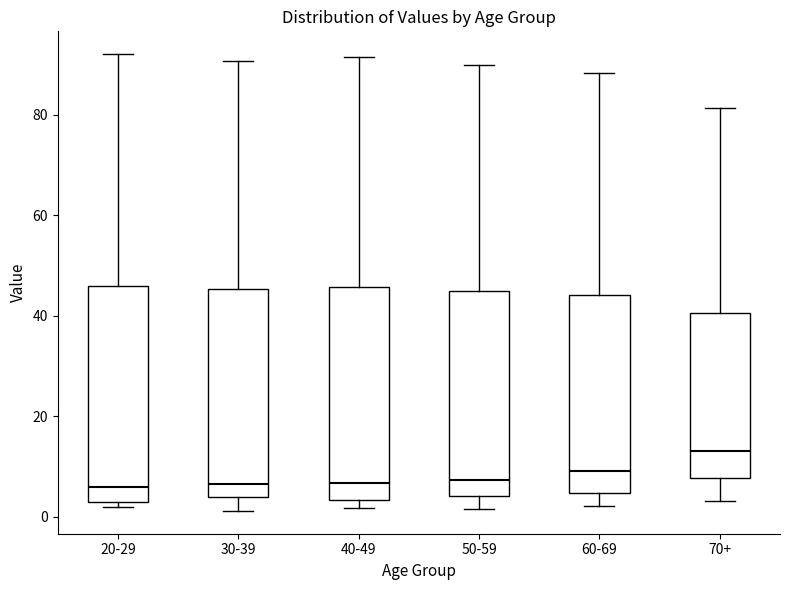

Reading left to right, transcribe this box plot: for each box, give where its median line is, the range the box spans, and where its two whiskers end, as read against the y-axis. The values are not printed on the chart, so give them approximately, as read against the axis.

20-29: median 6, box 2 to 46, whiskers 2 (just below the box's lower edge) to 92
30-39: median 6, box 4 to 46, whiskers 2 to 90
40-49: median 6, box 4 to 46, whiskers 2 to 92
50-59: median 8, box 4 to 44, whiskers 2 to 90
60-69: median 10, box 4 to 44, whiskers 2 to 88
70+: median 14, box 8 to 40, whiskers 4 to 82